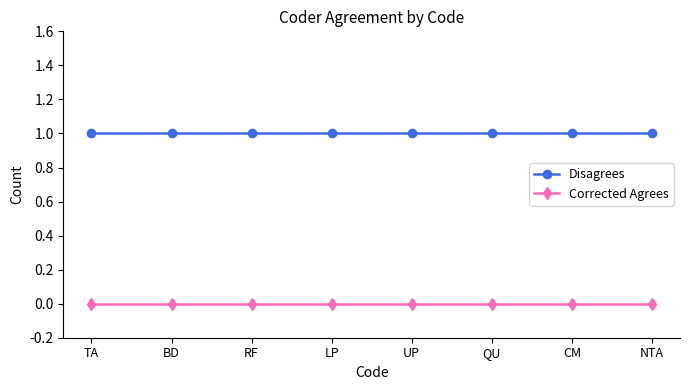

Rank the series by their average value, from lowest to highest.

Corrected Agrees, Disagrees